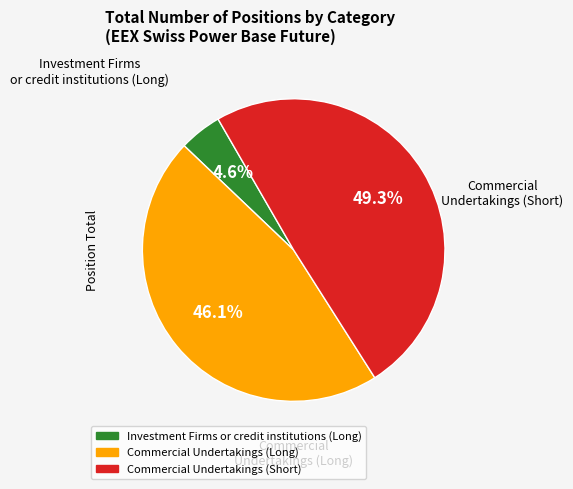

To the nearest percent, what is the difference between the largest and smallest slice percentages?

45%